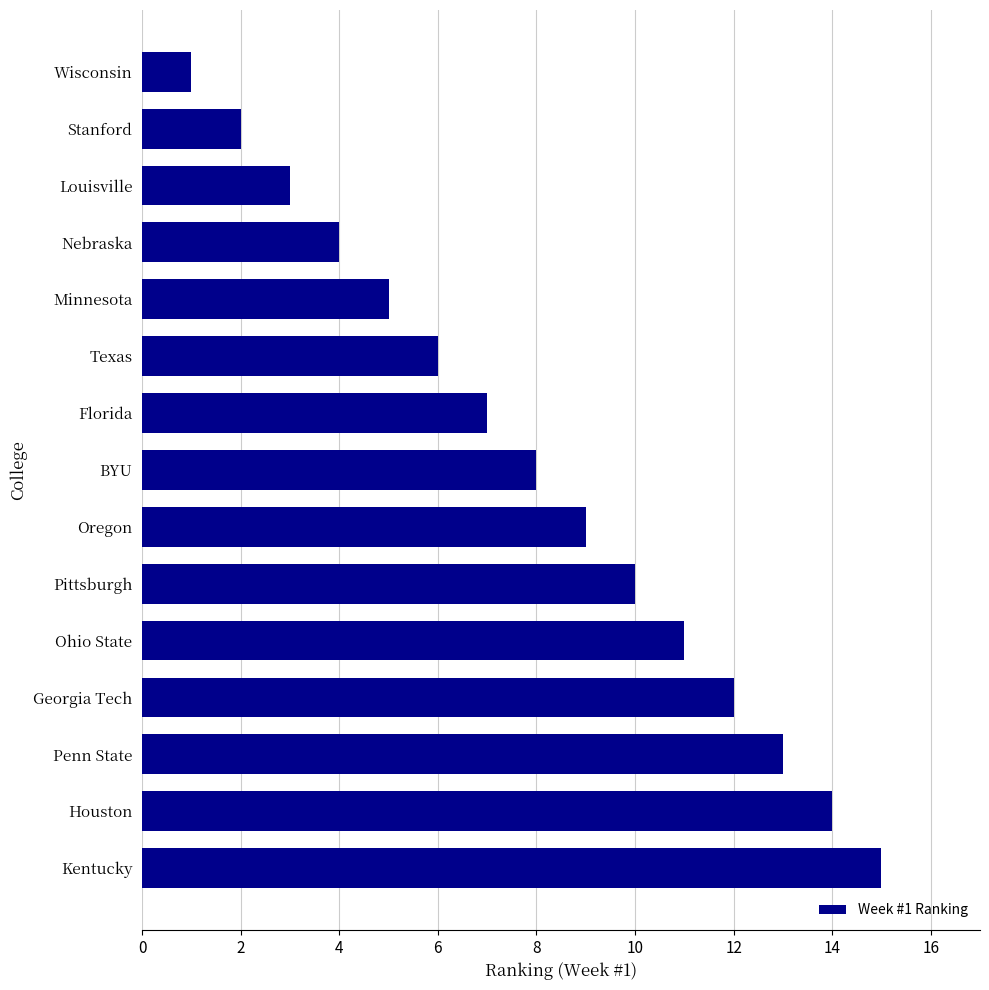

The value at Pittsburgh is 10. True or false?

True